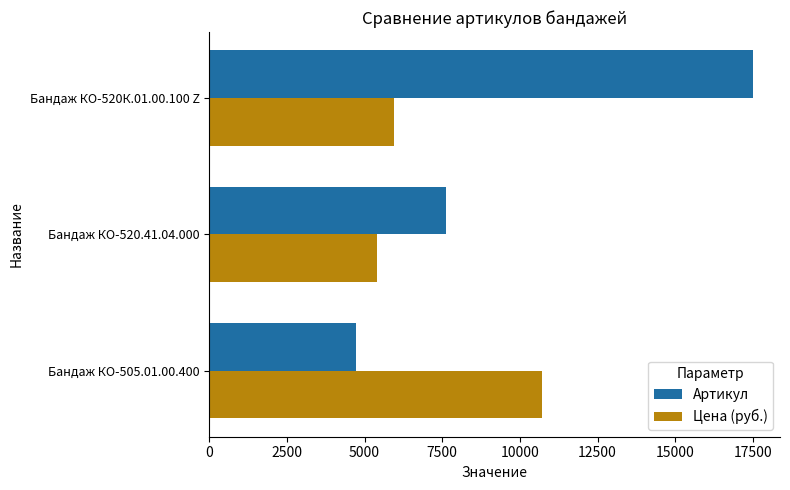

How many Цена (руб.) values are between 5400 and 10700?

3